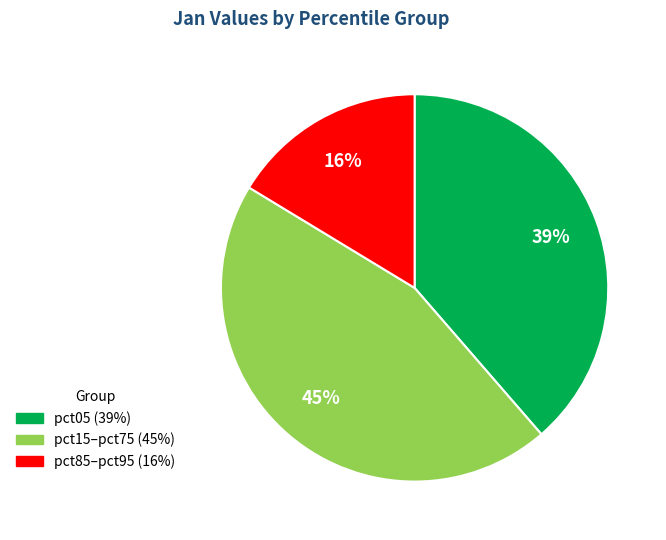

Is there a majority slice in this chart?

No